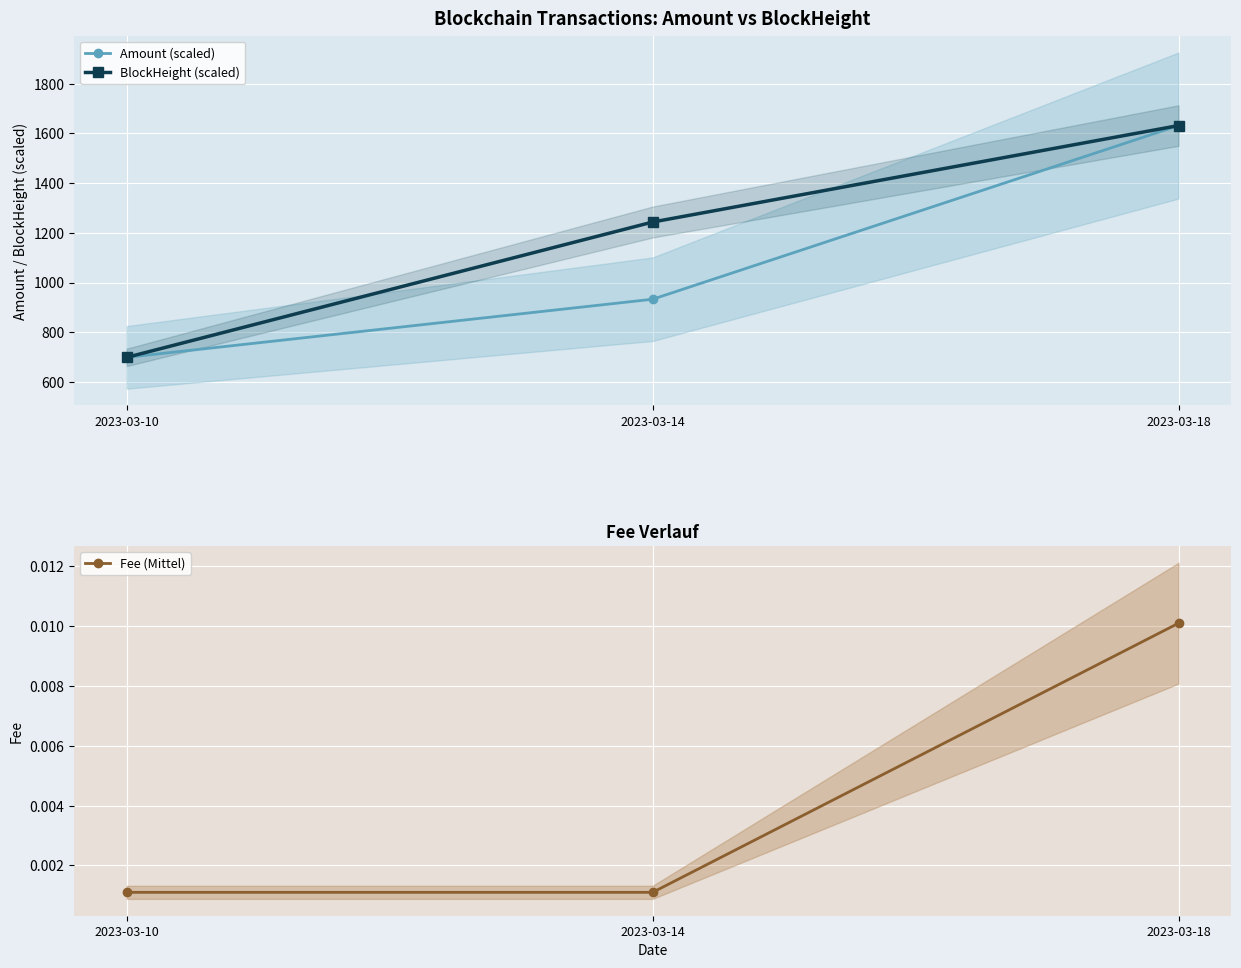

What is the minimum value for BlockHeight (scaled)?

699.4